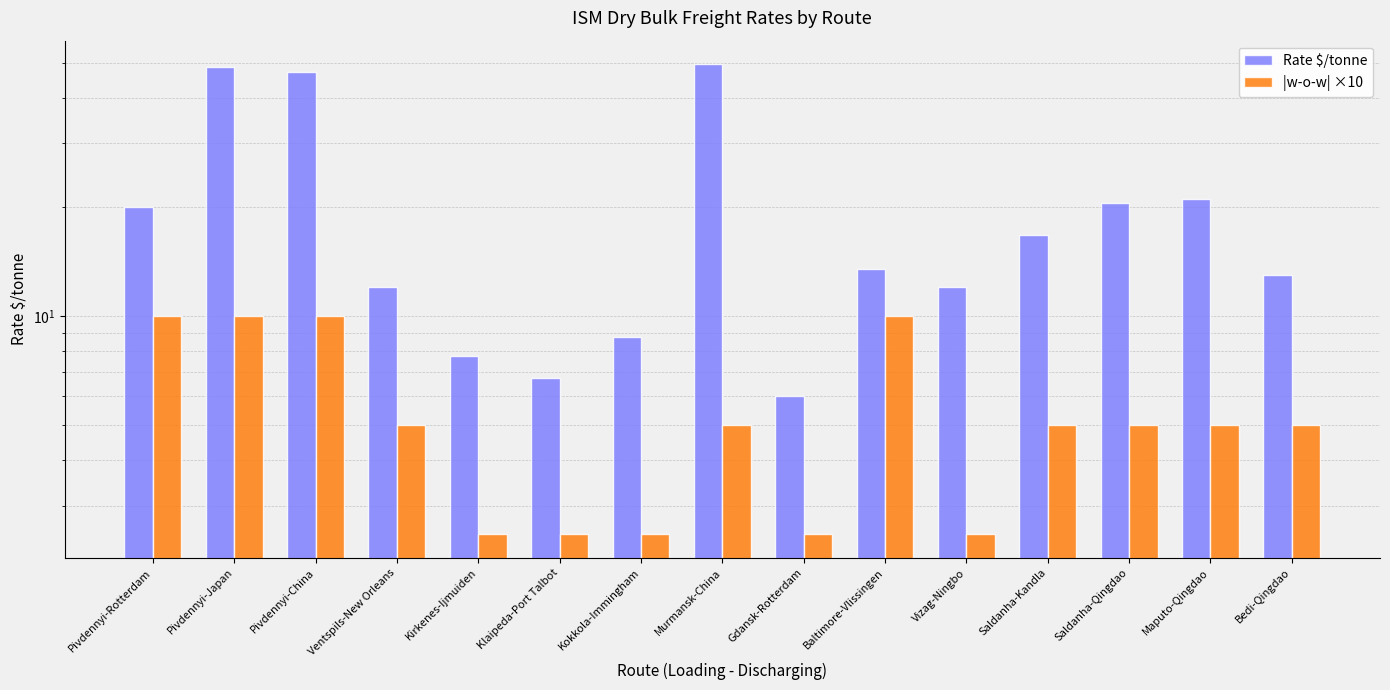

Which series has the largest range (max minus min)?

Rate $/tonne